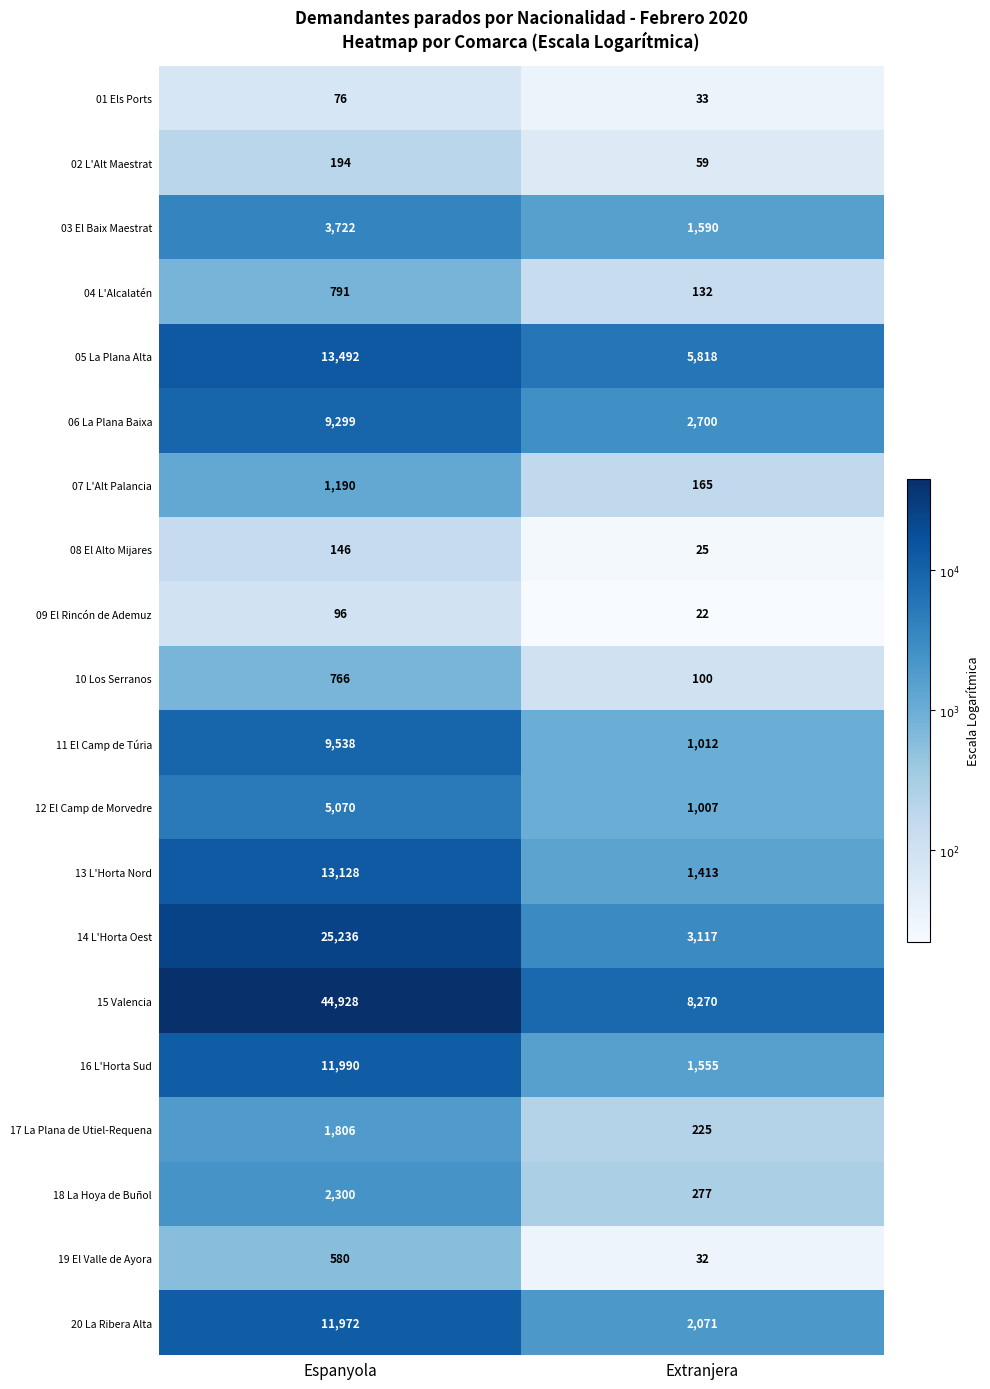

Read the 19 El Valle de Ayora value at Espanyola, to the nearest 10.

580